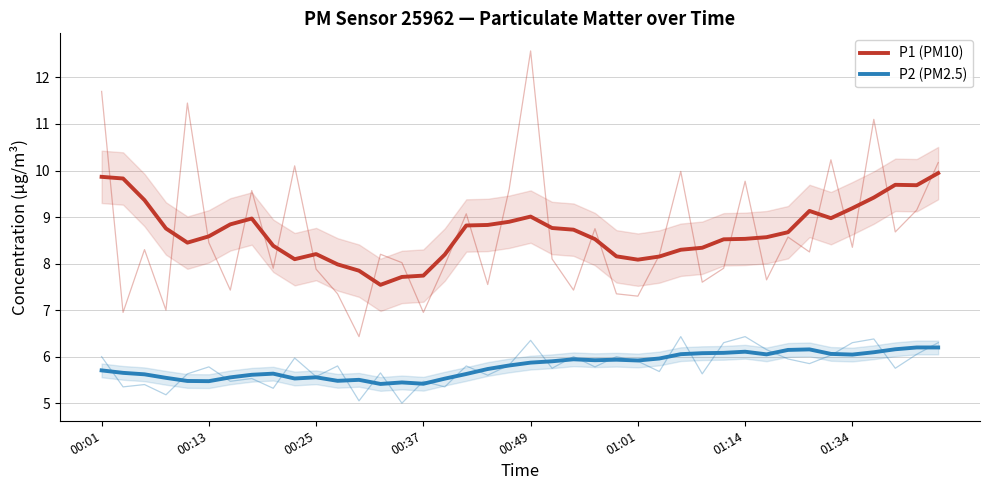

Reading right to left, list all the values displayed in this chart.

P1 (PM10): 9.9	9.7	9.7	9.4	9.2	9.0	9.1	8.7	8.6	8.5	8.5	8.3	8.3	8.2	8.1	8.2	8.5	8.7	8.8	9.0	8.9	8.8	8.8	8.2	7.7	7.7	7.5	7.8	8.0	8.2	8.1	8.4	9.0	8.8	8.6	8.4	8.8	9.4	9.8	9.9
P2 (PM2.5): 6.2	6.2	6.2	6.1	6.0	6.1	6.2	6.1	6.0	6.1	6.1	6.1	6.1	6.0	5.9	5.9	5.9	5.9	5.9	5.9	5.8	5.7	5.6	5.5	5.4	5.4	5.4	5.5	5.5	5.6	5.5	5.6	5.6	5.6	5.5	5.5	5.5	5.6	5.7	5.7